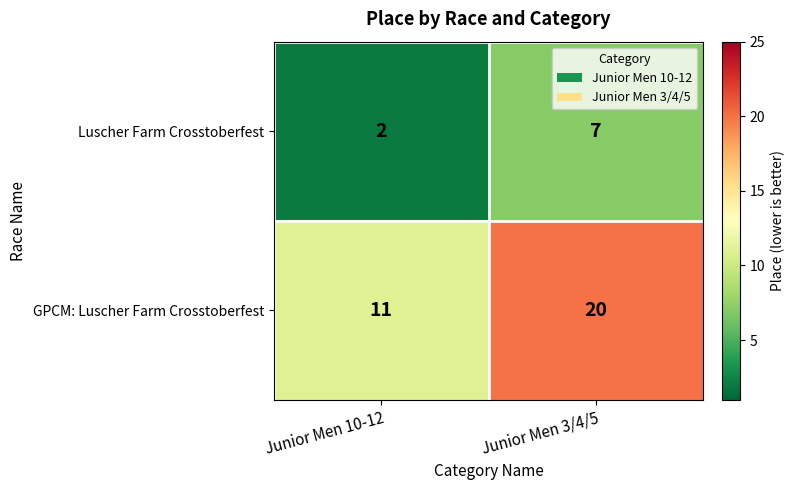

Which series has the widest spread of values?

GPCM: Luscher Farm Crosstoberfest